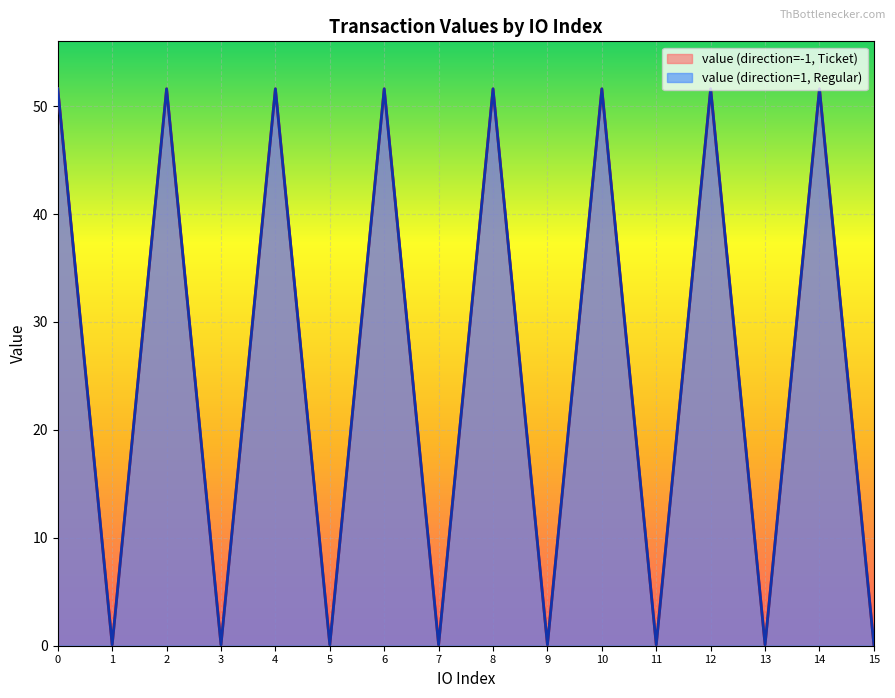

Where is value (direction=1, Regular) nearest to the value 25?

1